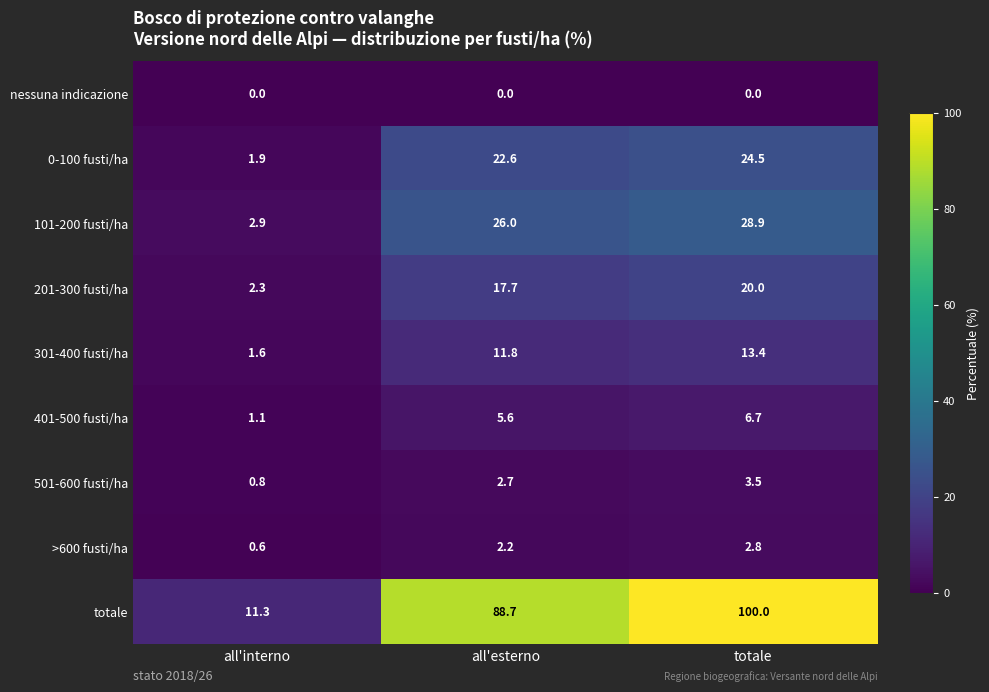

At which category does the chart reach its peak across all series?

totale